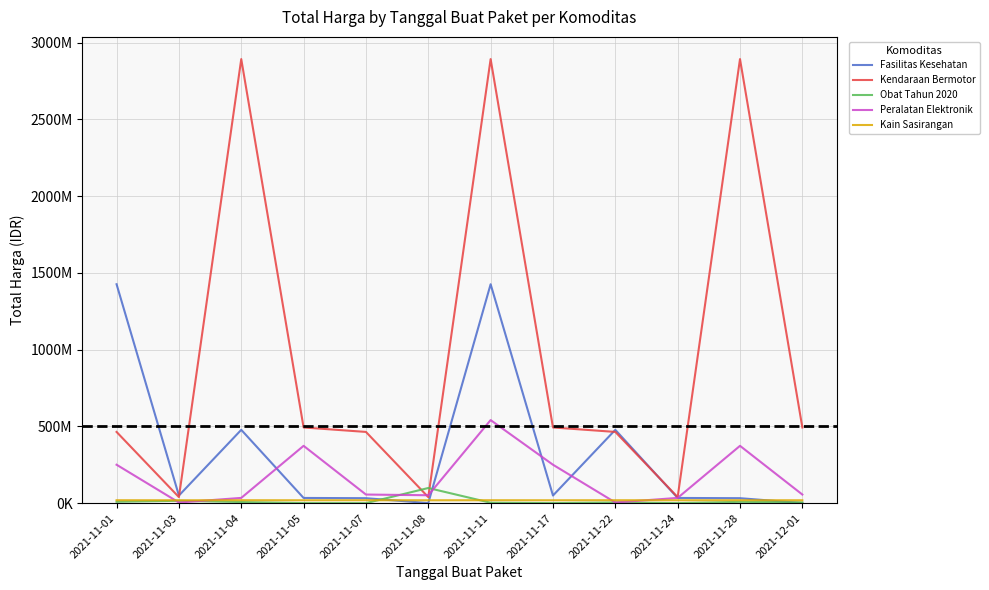

Which series has the largest total across all categories?

Kendaraan Bermotor